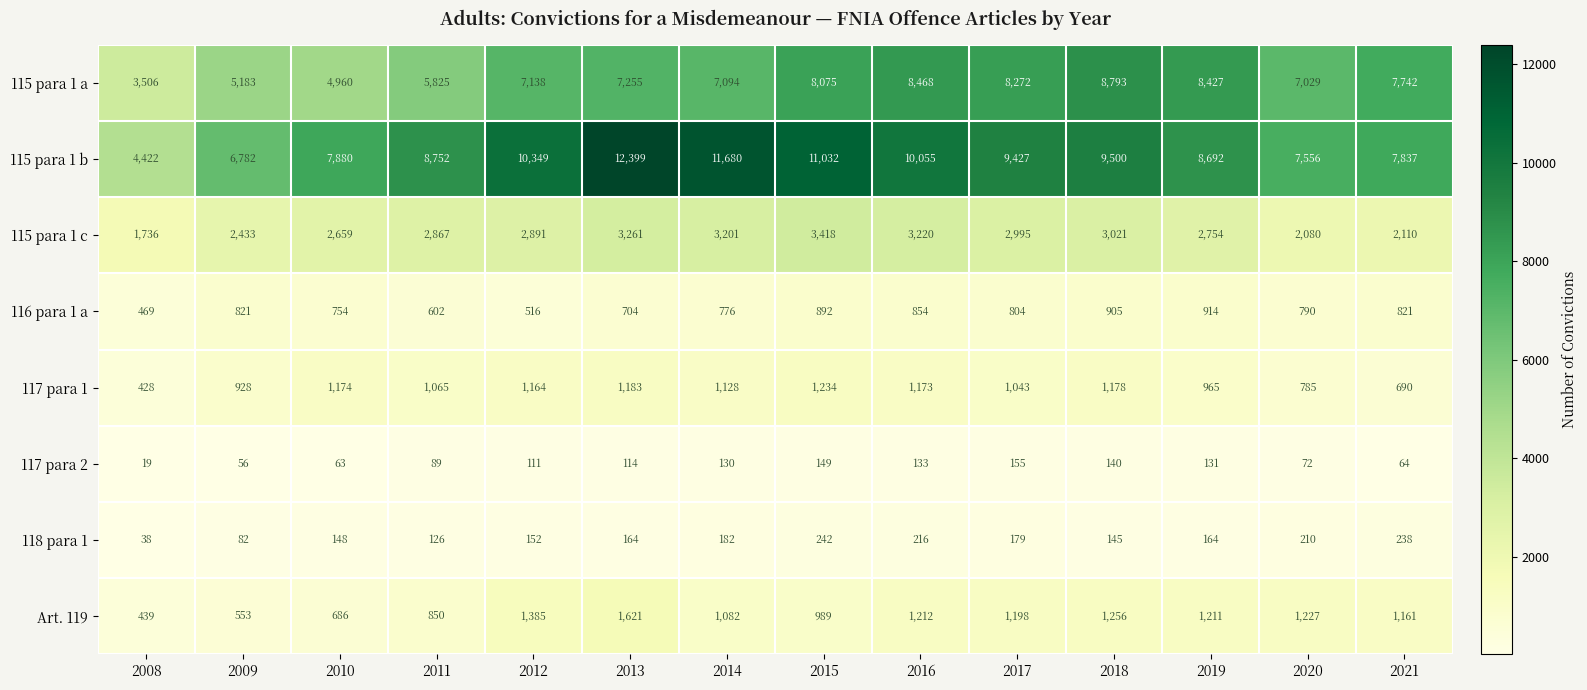

What is the lowest value of the 115 para 1 c series?

1736